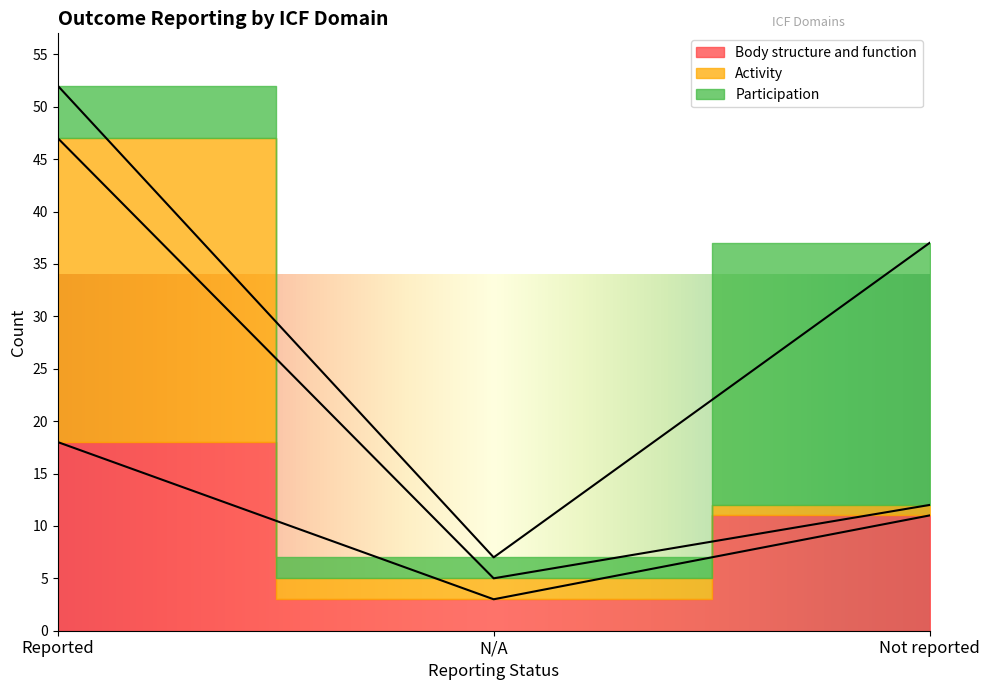

What is the difference between the Body structure and function values at Not reported and N/A?

8